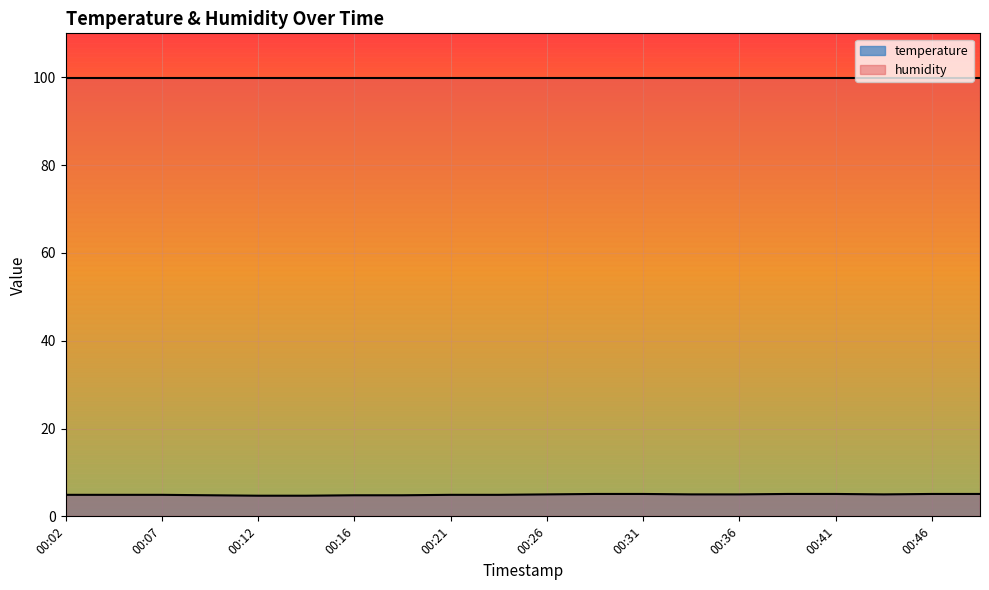

Reading left to right, extract all data points from this chart.

4.9	4.9	4.9	4.8	4.7	4.7	4.8	4.8	4.9	4.9	5.0	5.1	5.1	5.0	5.0	5.1	5.1	5.0	5.1	5.1